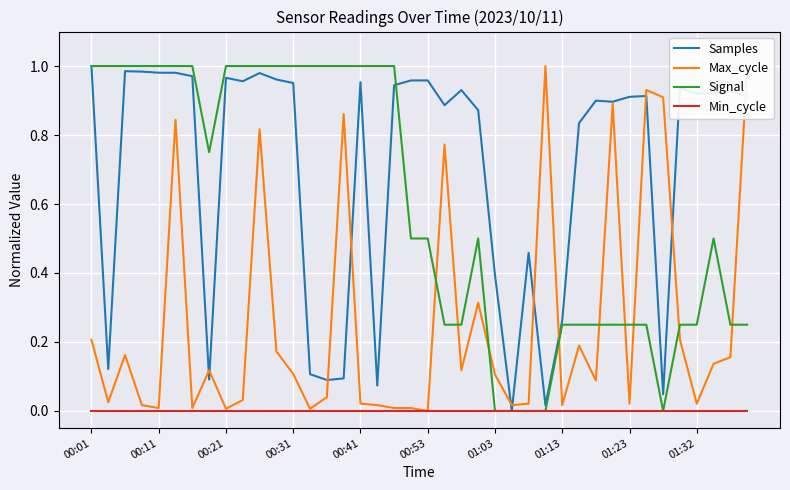

Rank the series by their average value, from highest to lowest.

Samples, Signal, Max_cycle, Min_cycle